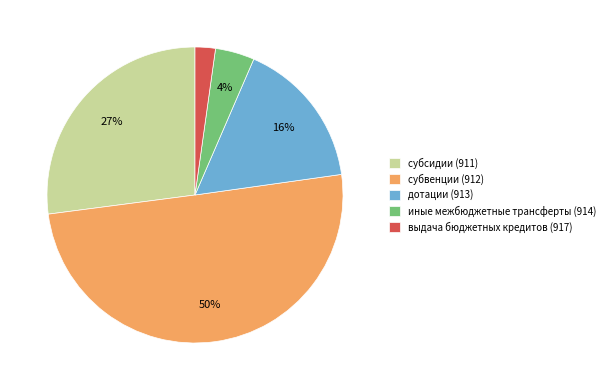

Which has a higher value, выдача бюджетных кредитов (917) or субсидии (911)?

субсидии (911)